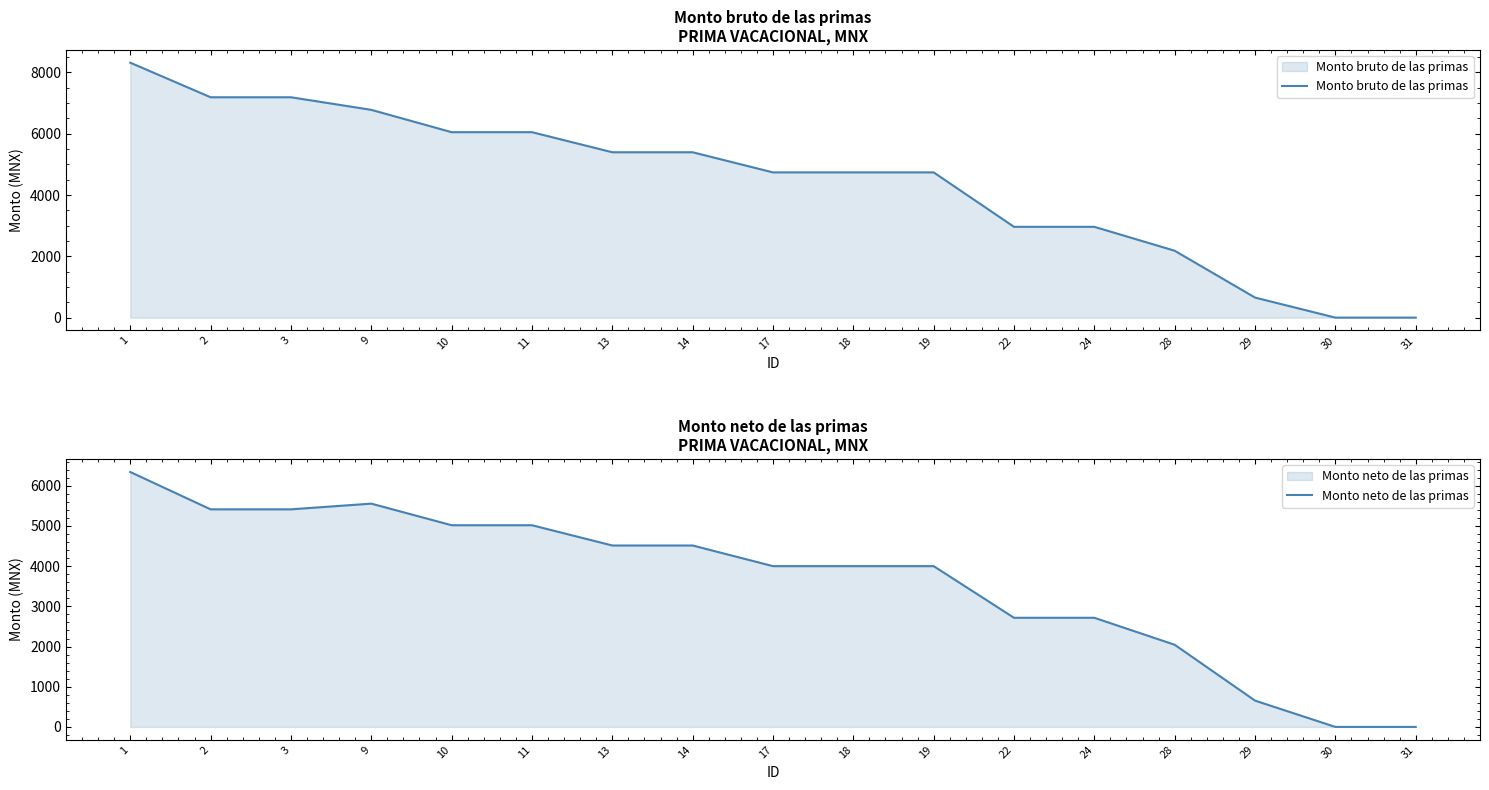

What is the total value across all series at 10?

11070.6